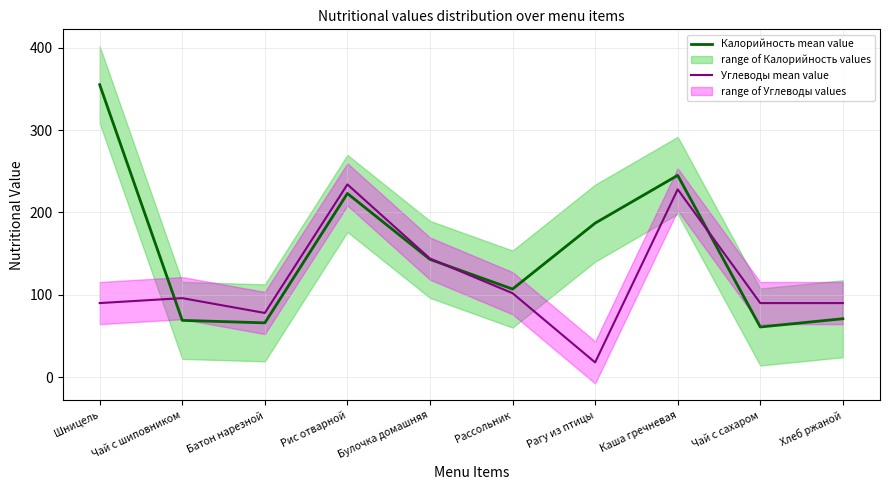

How many lines are shown in the chart?

2